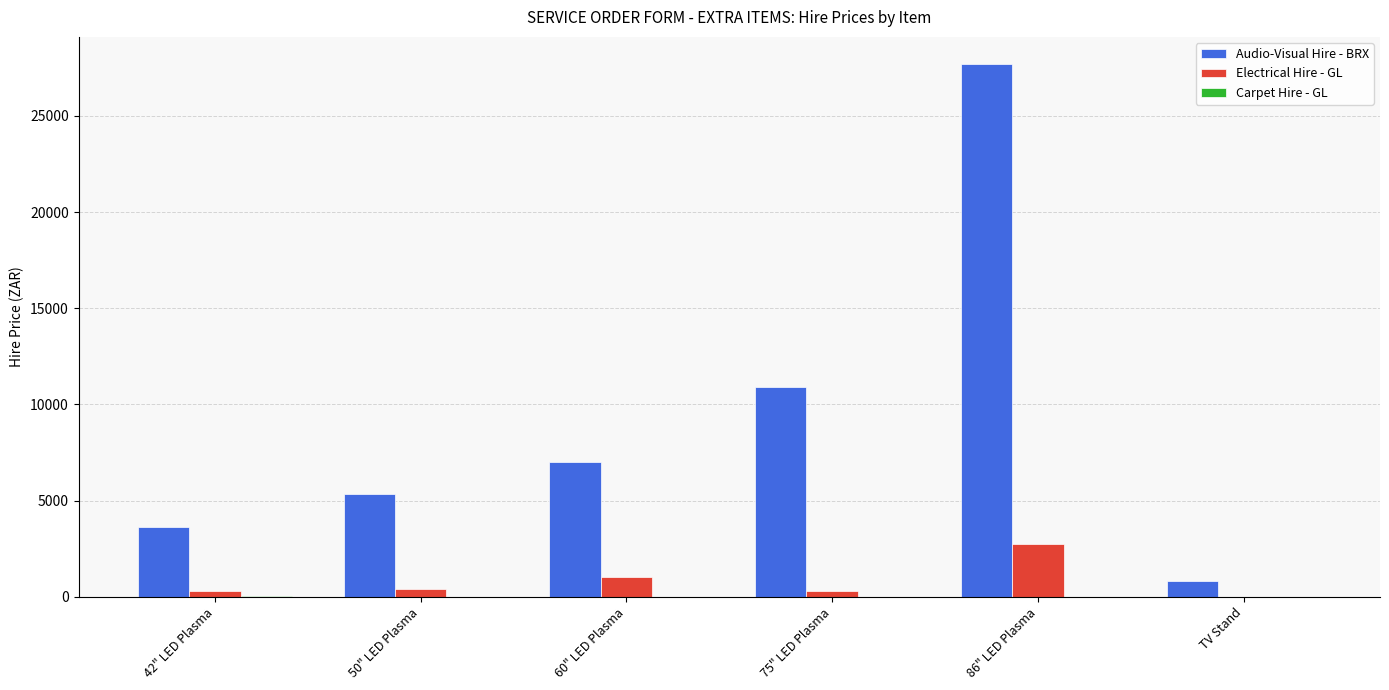

Which category has the highest value in the Audio-Visual Hire - BRX series?

86" LED Plasma